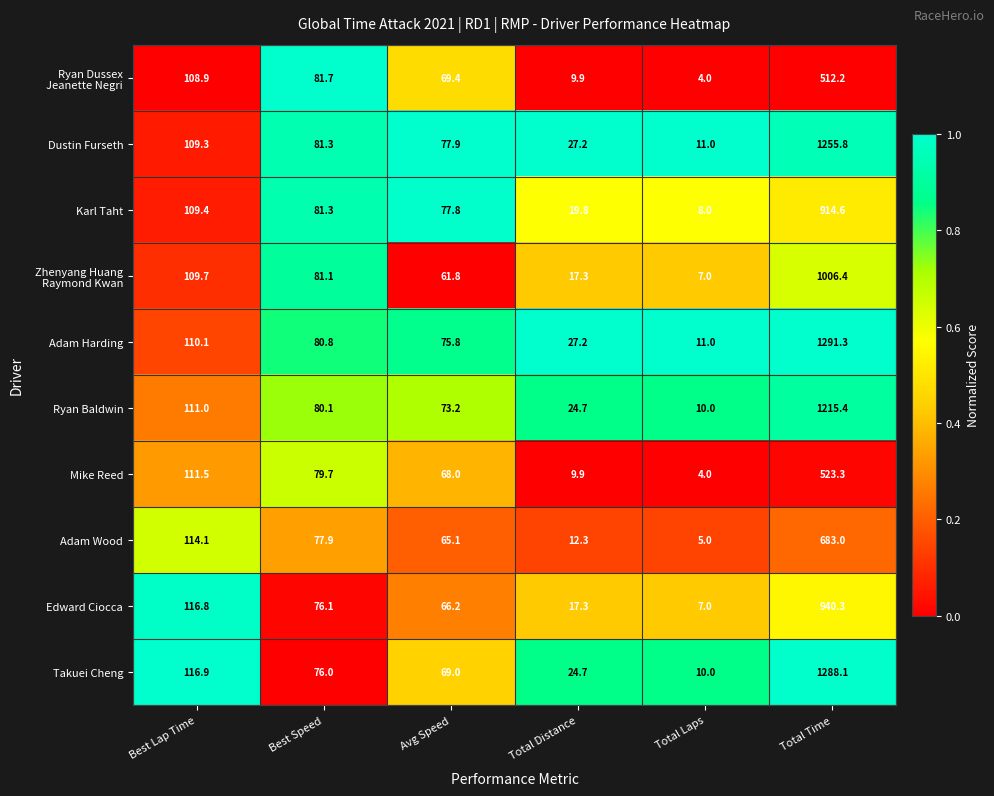

How many data points does each series have?

6